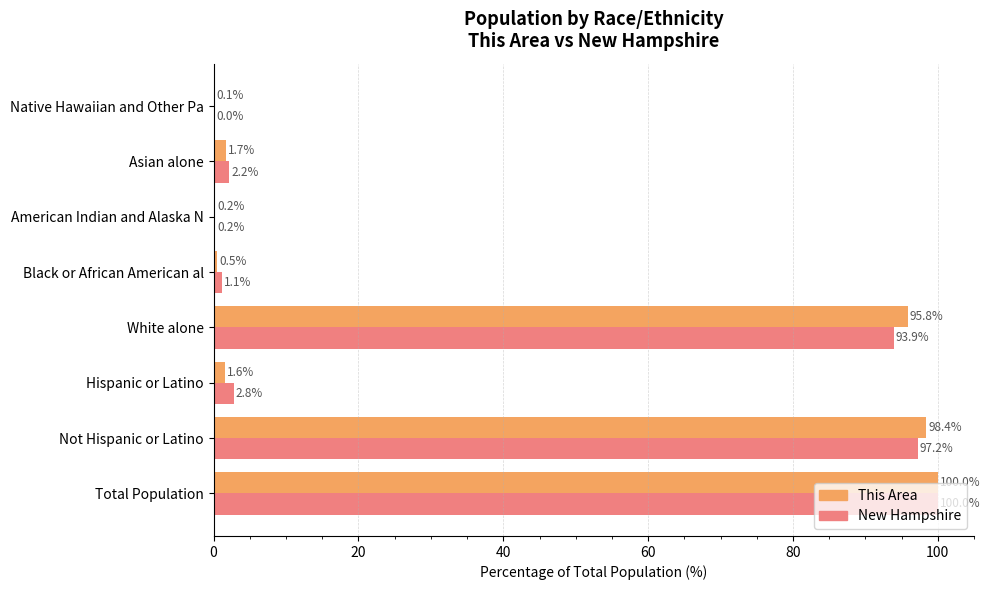

How many values in the New Hampshire series exceed 2?

5